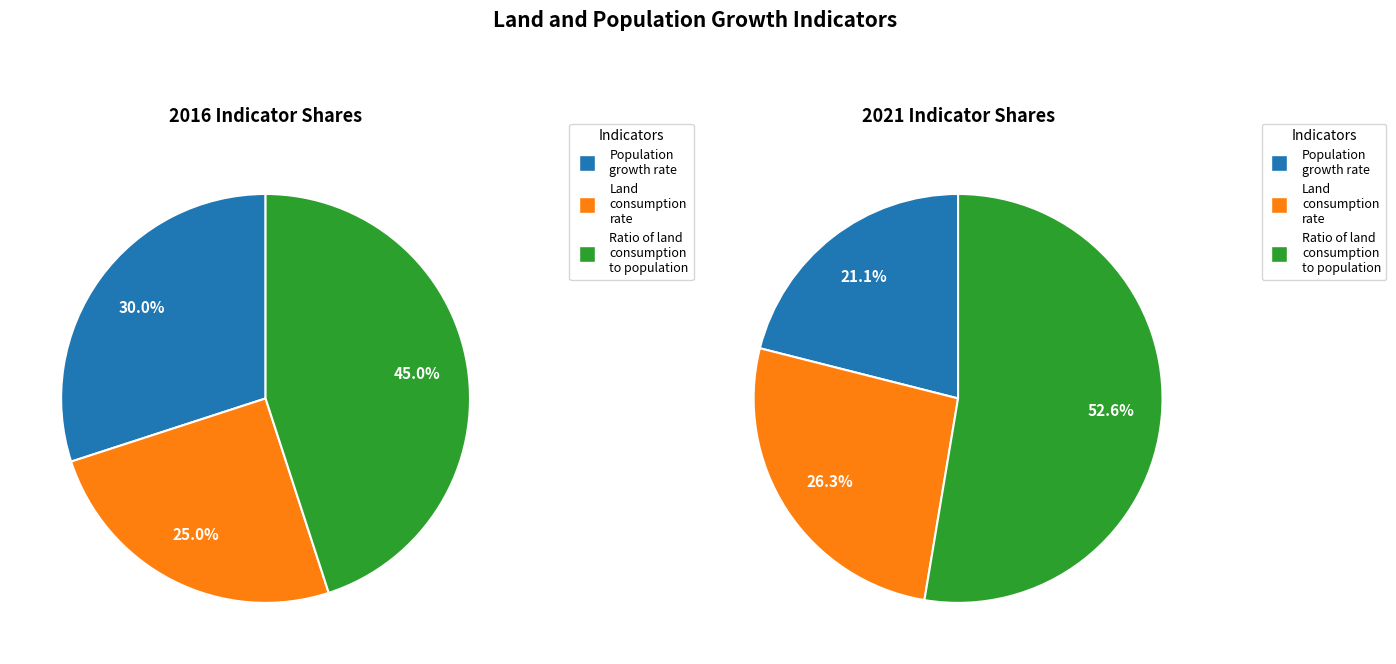

What is the difference between the highest and lowest values at Population growth rate?

0.2